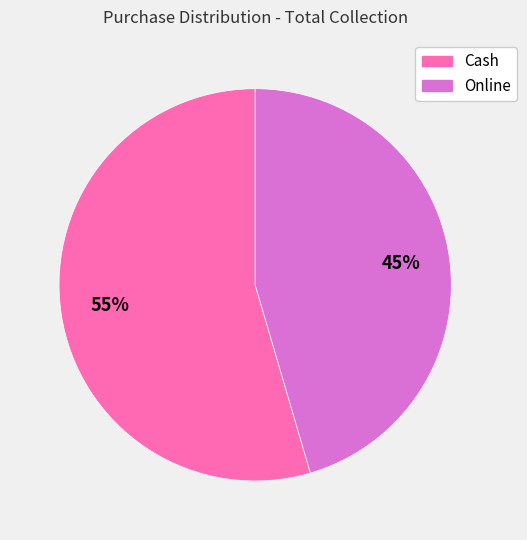

Is there any slice that represents more than half of the pie?

Yes